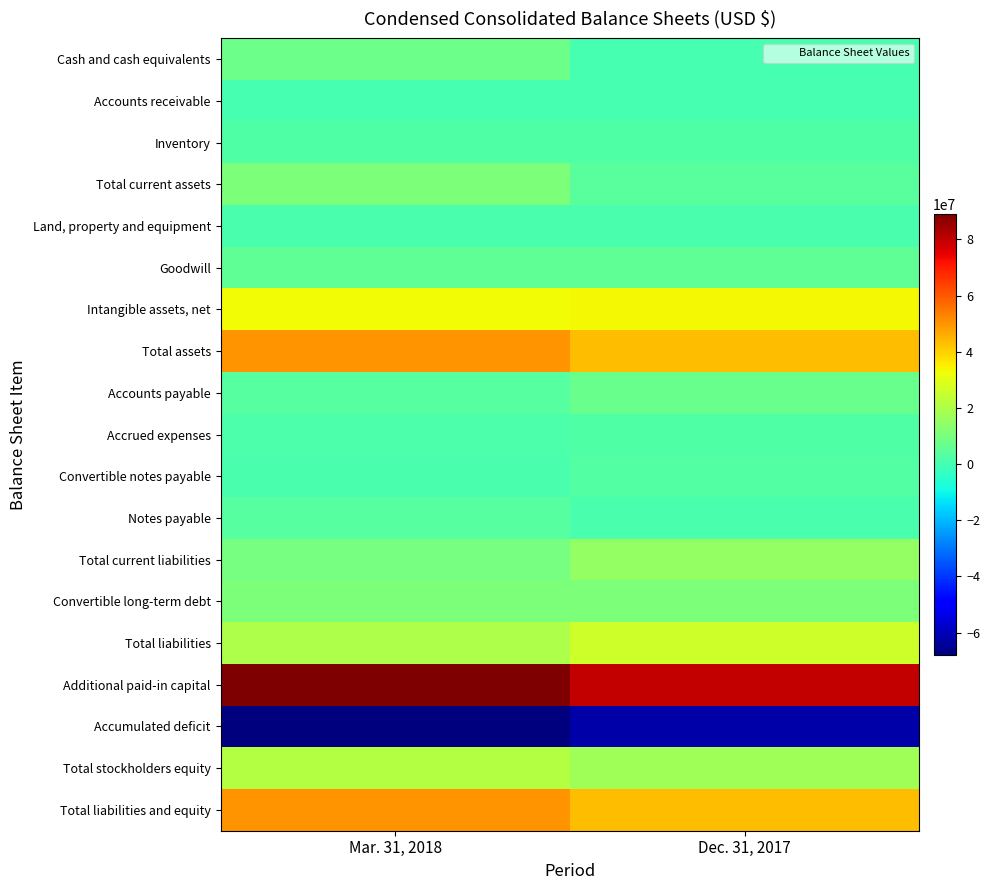

Between Mar. 31, 2018 and Dec. 31, 2017, which series saw the biggest shift?

Additional paid-in capital